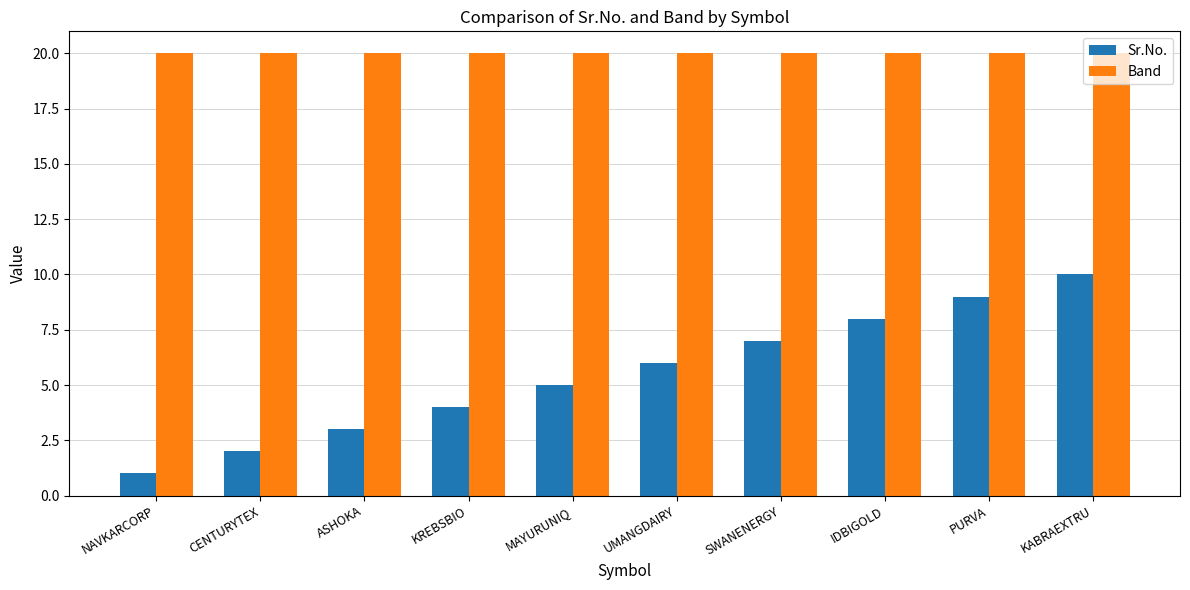

Reading left to right, extract all data points from this chart.

Sr.No.: NAVKARCORP=1	CENTURYTEX=2	ASHOKA=3	KREBSBIO=4	MAYURUNIQ=5	UMANGDAIRY=6	SWANENERGY=7	IDBIGOLD=8	PURVA=9	KABRAEXTRU=10
Band: NAVKARCORP=20	CENTURYTEX=20	ASHOKA=20	KREBSBIO=20	MAYURUNIQ=20	UMANGDAIRY=20	SWANENERGY=20	IDBIGOLD=20	PURVA=20	KABRAEXTRU=20